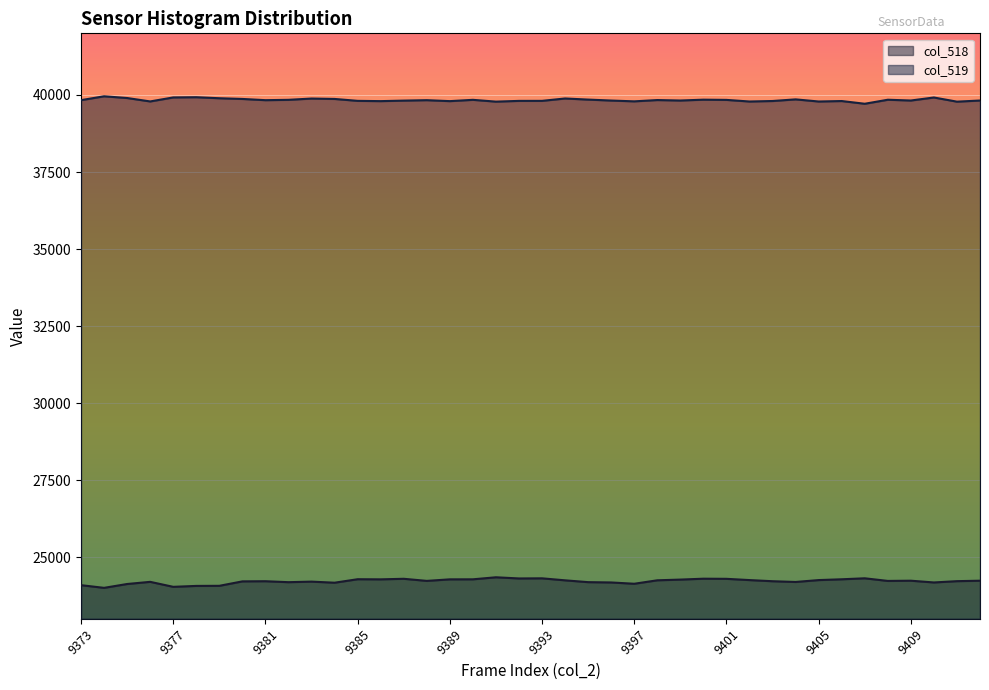

Which has a higher value, 9374 or 9385?

9385